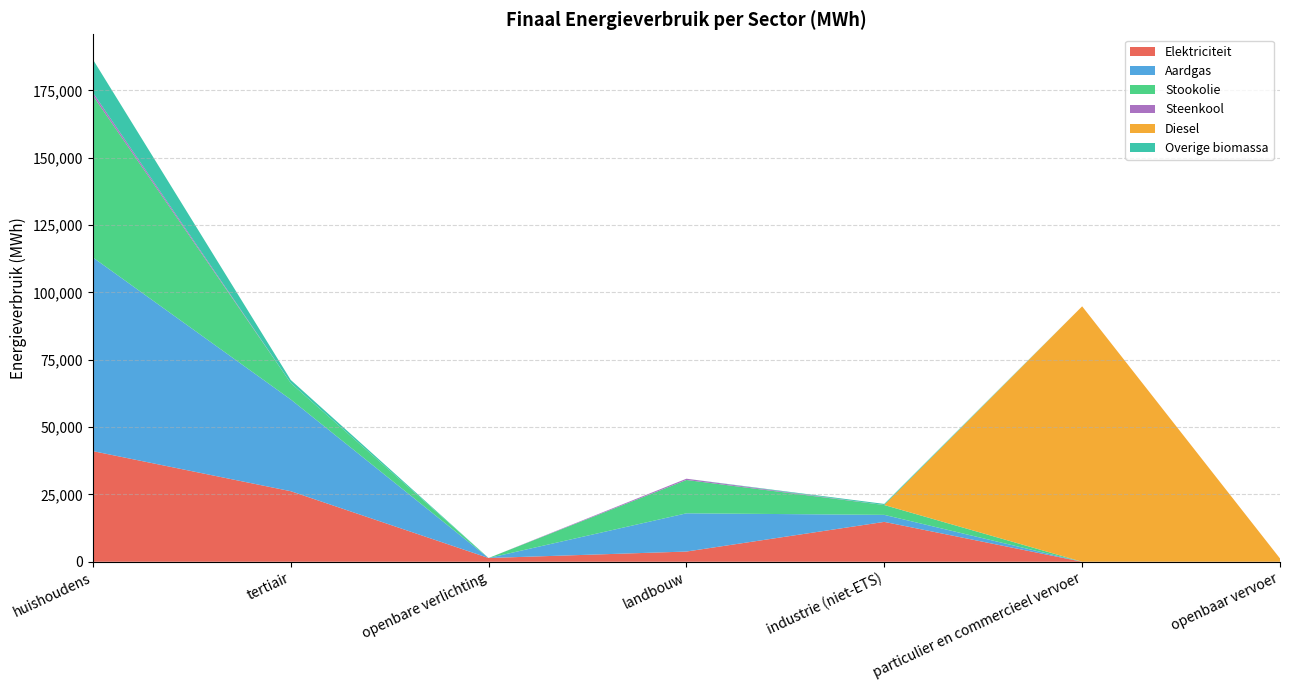

Reading left to right, transcribe all the data shown in this chart.

Elektriciteit: 41066.4	26196.1	1396.2	3791.3	14802.1	4.5	6.1
Aardgas: 71895.9	34056.8	0.0	14194.6	2606.3	5.9	0.0
Stookolie: 60102.7	6101.9	0.0	12372.4	3647.5	0.0	0.0
Steenkool: 1090.5	0.0	0.0	469.0	17.0	0.0	0.0
Diesel: 0.0	0.0	0.0	0.0	0.0	94809.9	1217.3
Overige biomassa: 12323.0	1146.2	0.0	0.0	400.2	0.0	0.0